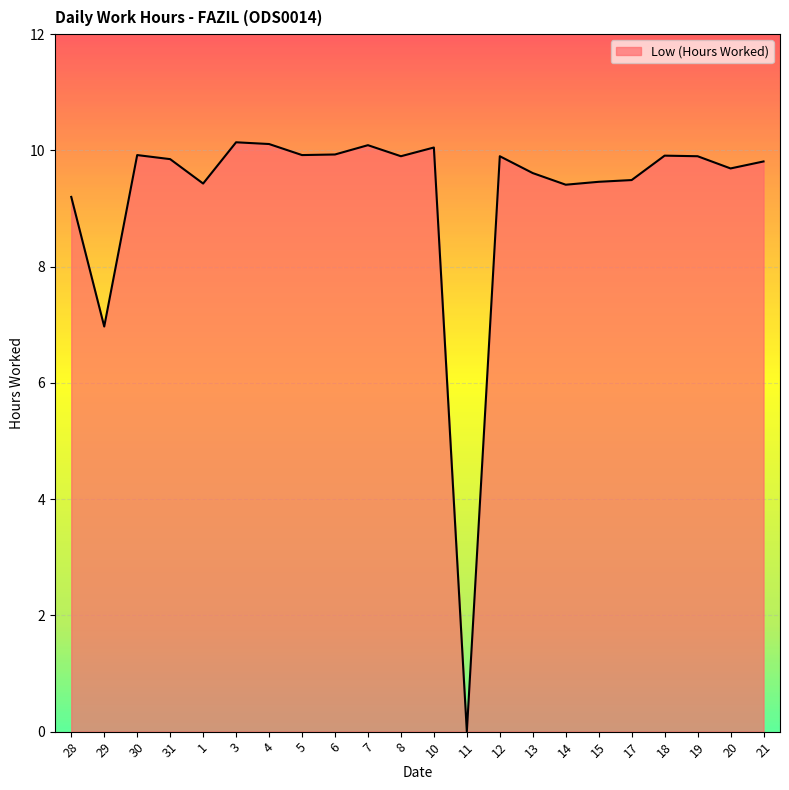

At which category does the chart reach its minimum across all series?

11